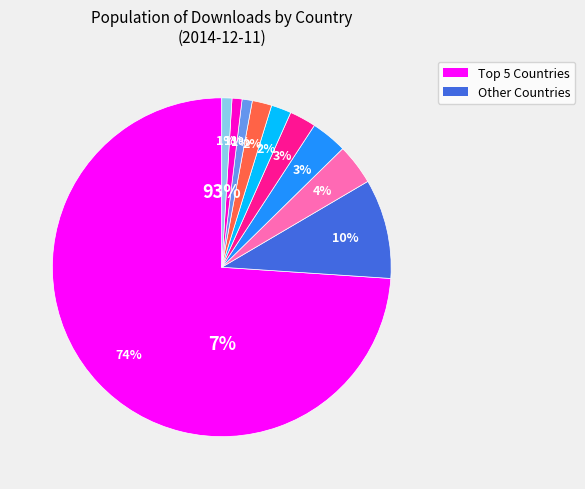

True or false: GB accounts for 1% of the total.

False